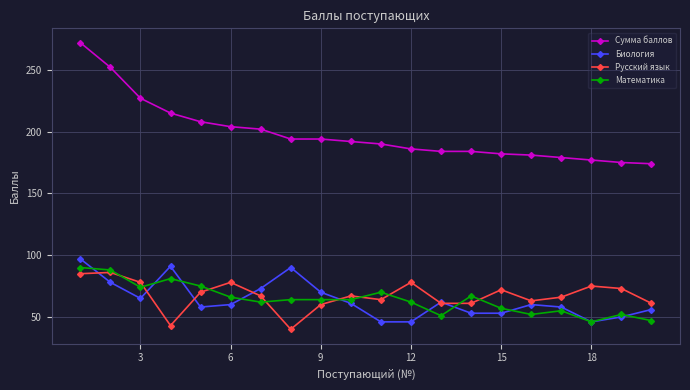

Which series has the largest total across all categories?

Сумма баллов